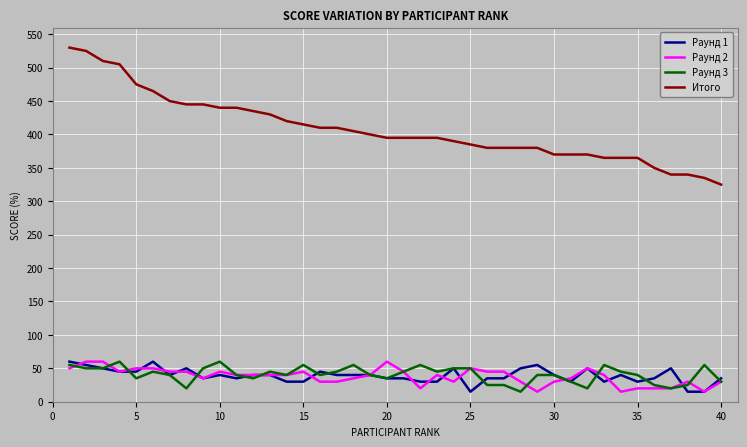

What are all the series names shown in the legend?

Раунд 1, Раунд 2, Раунд 3, Итого